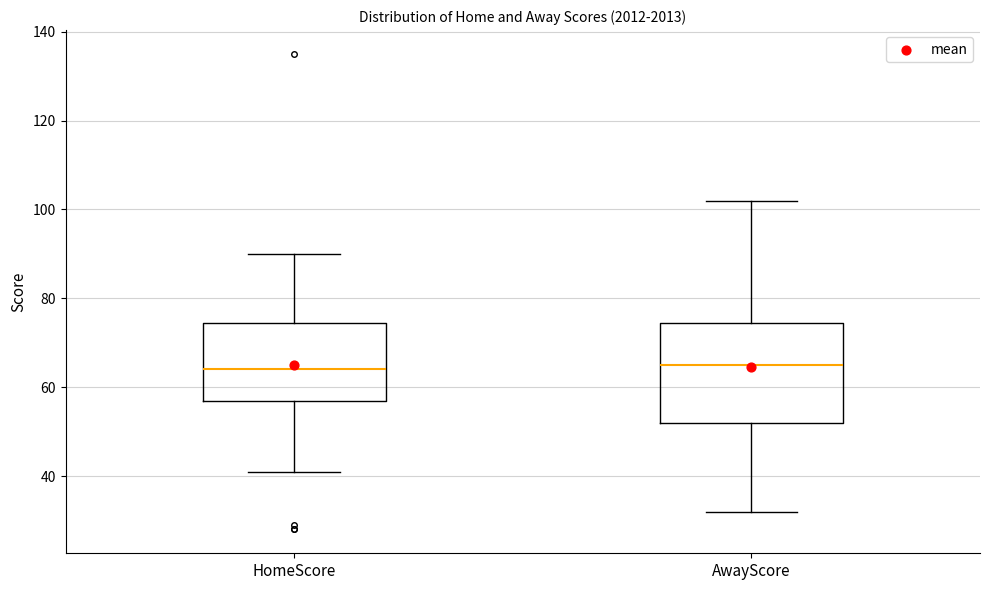

Comparing the boxes themselves (not the whiskers), which one is the tallest?

AwayScore